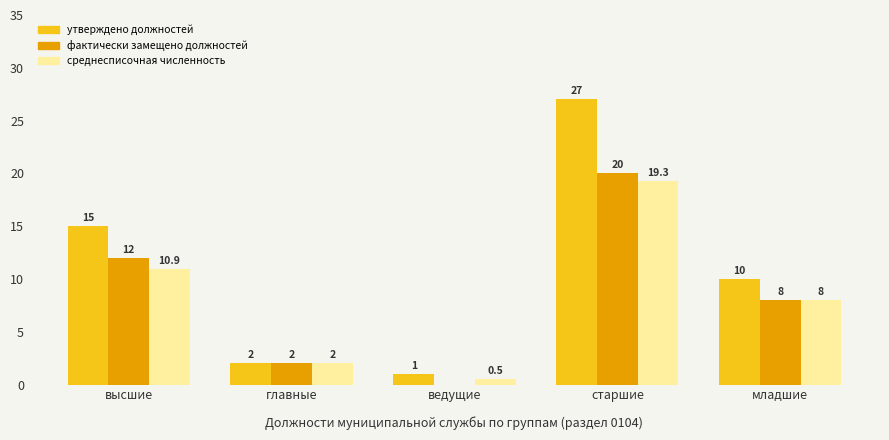

What is the average value of the среднесписочная численность series?

8.1